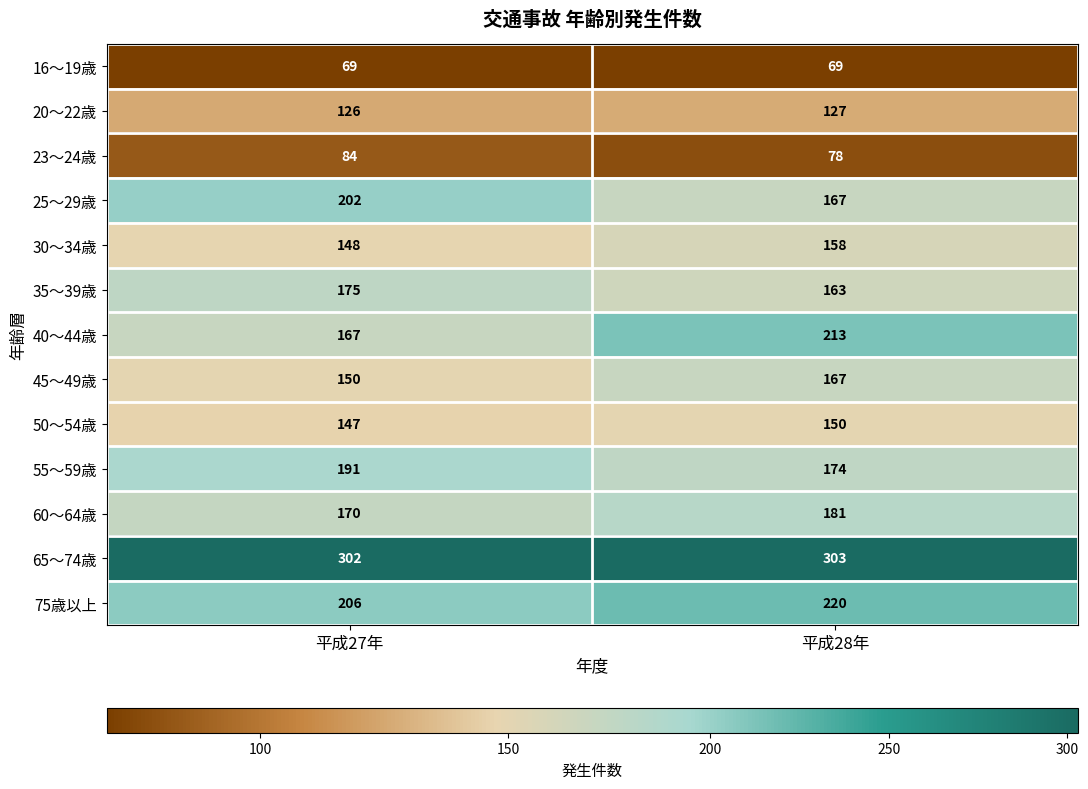

The value of 65～74歳 at 平成28年 is 517. True or false?

False